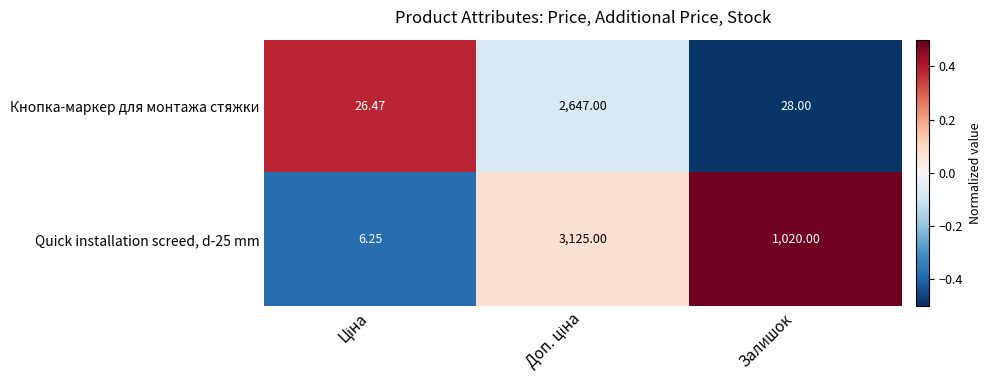

At which label is Quick installation screed, d-25 mm closest to 1565?

Залишок